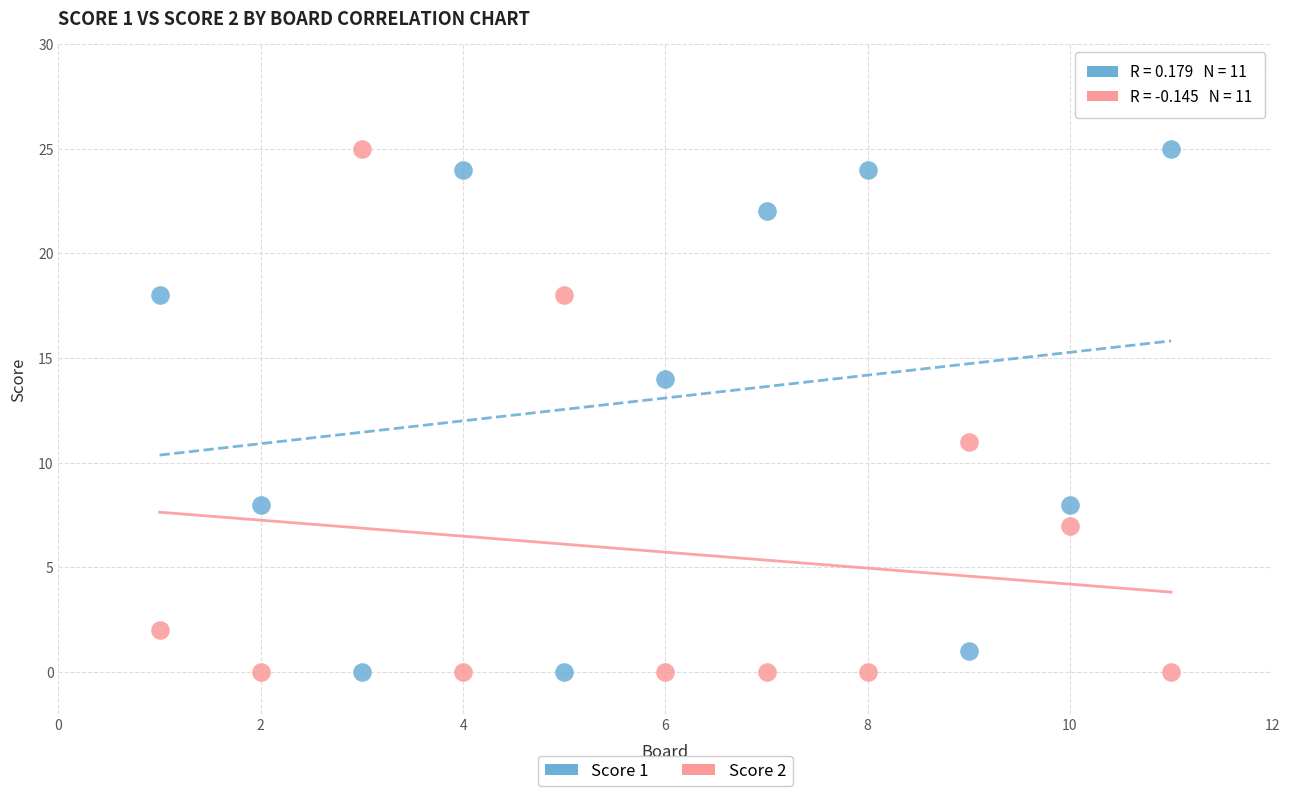

What is the X range (max minus min) for the scatter plot?

10